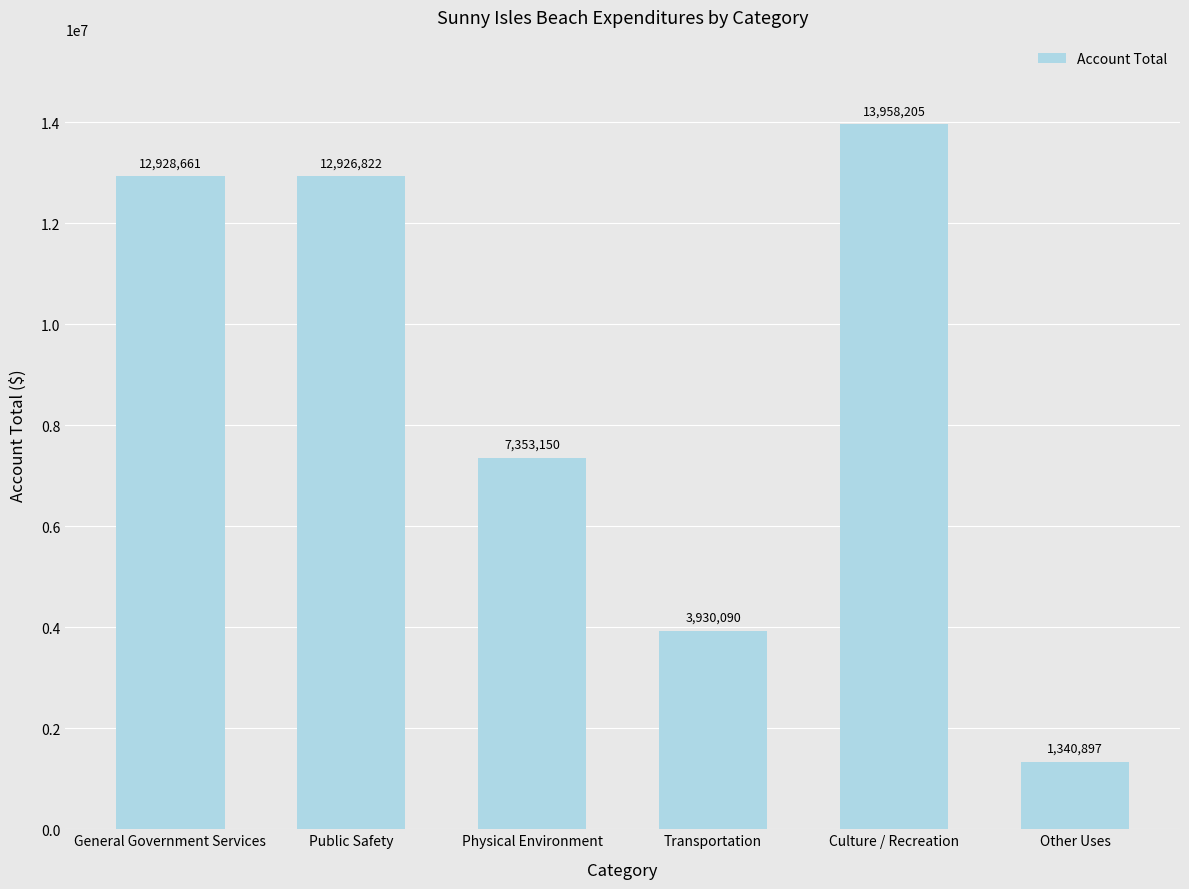

What is the difference between the values at Public Safety and Physical Environment?

5573672